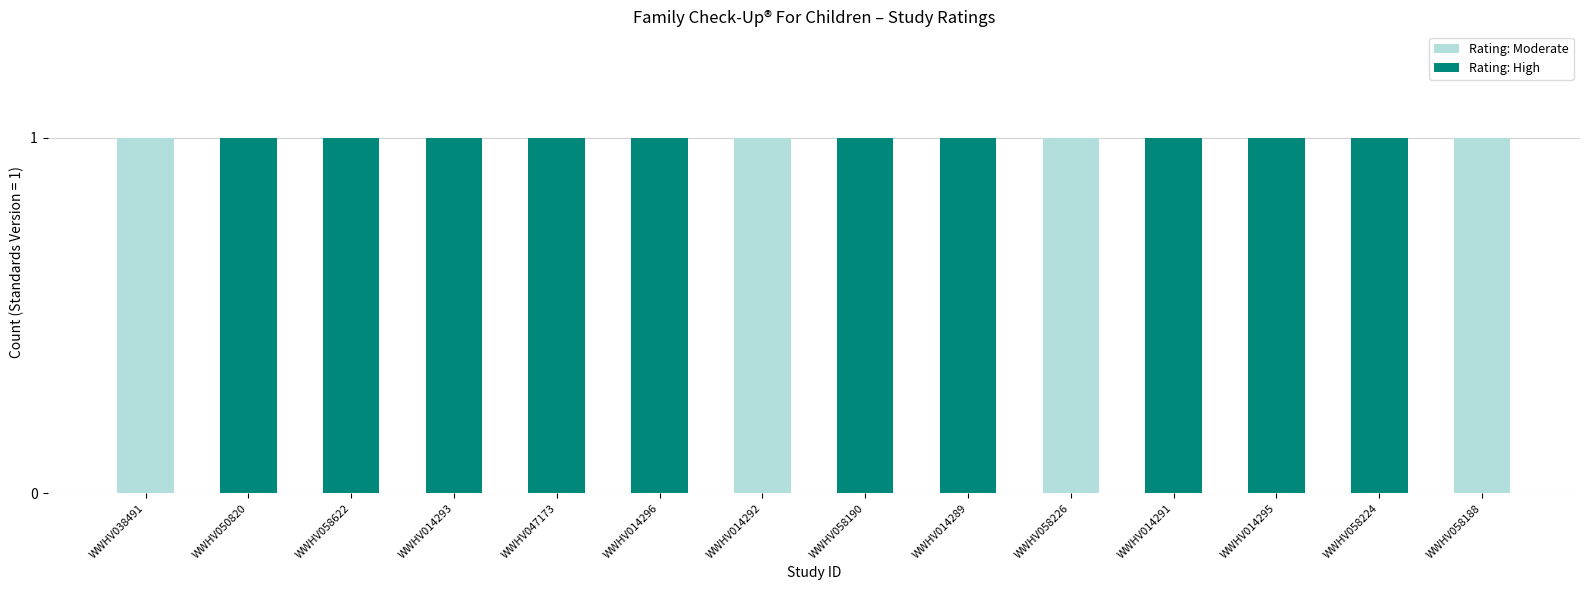

What is the sum of all Rating: Moderate values?

4